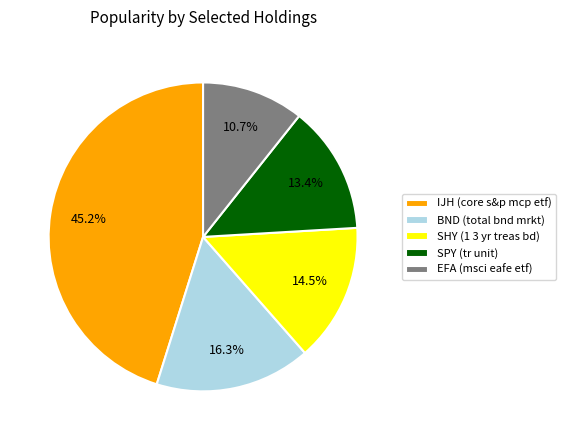

To the nearest percent, what portion does EFA (msci eafe etf) represent?

11%